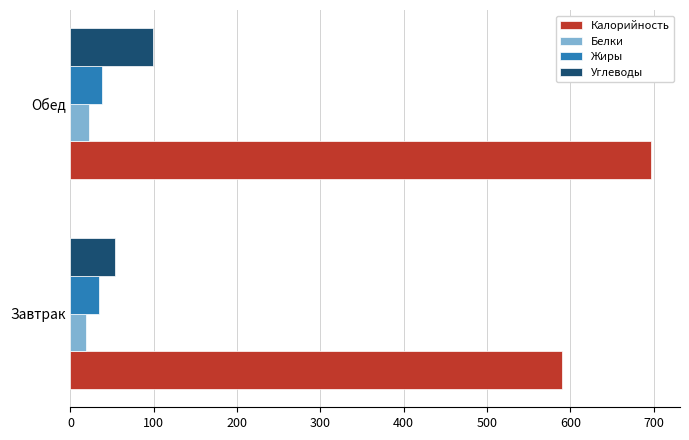

What is the difference between the highest and lowest values at Обед?

674.5